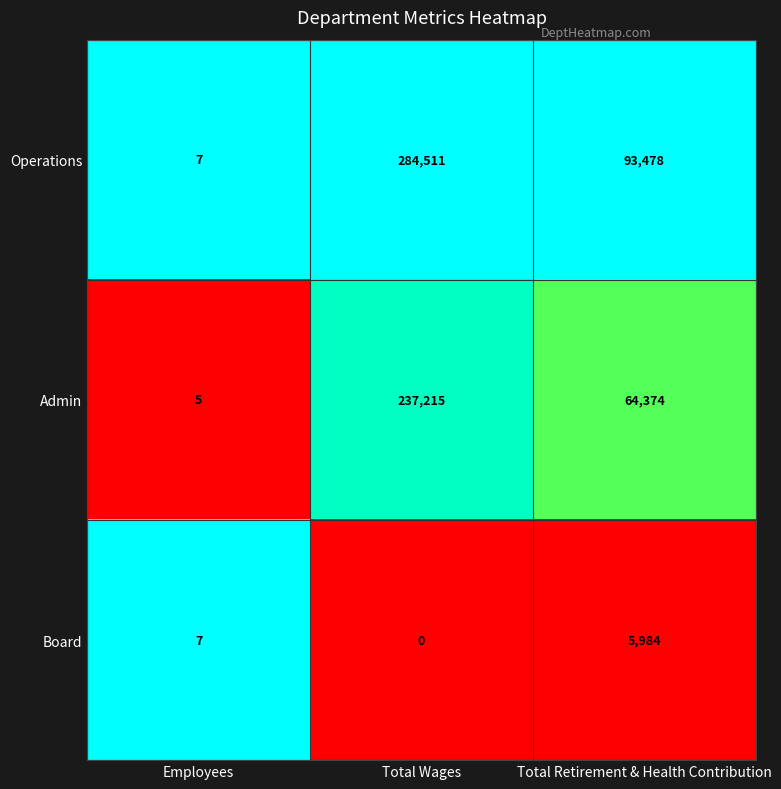

Rank the series by their maximum value, from lowest to highest.

Board, Admin, Operations